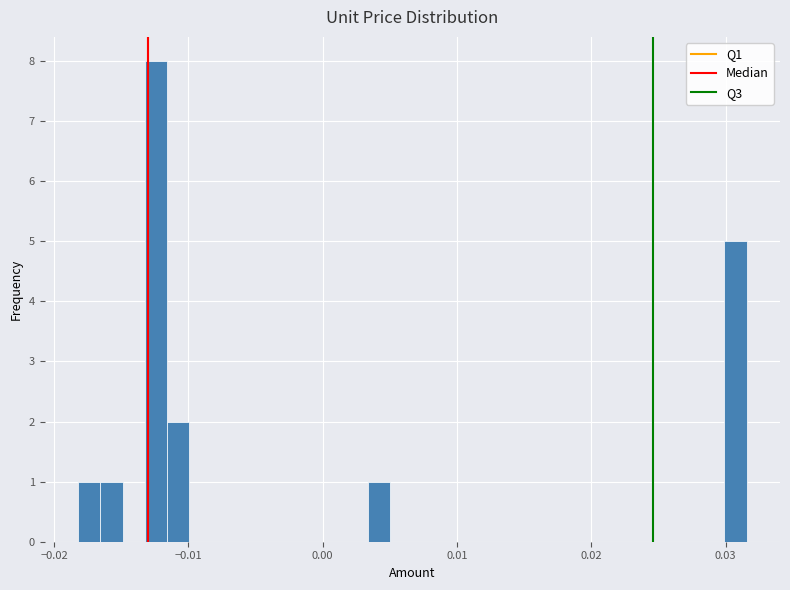

Around what value on the x-axis is the tallest bar? Give the approximate position of its centre, as read against the axis.

-0.012